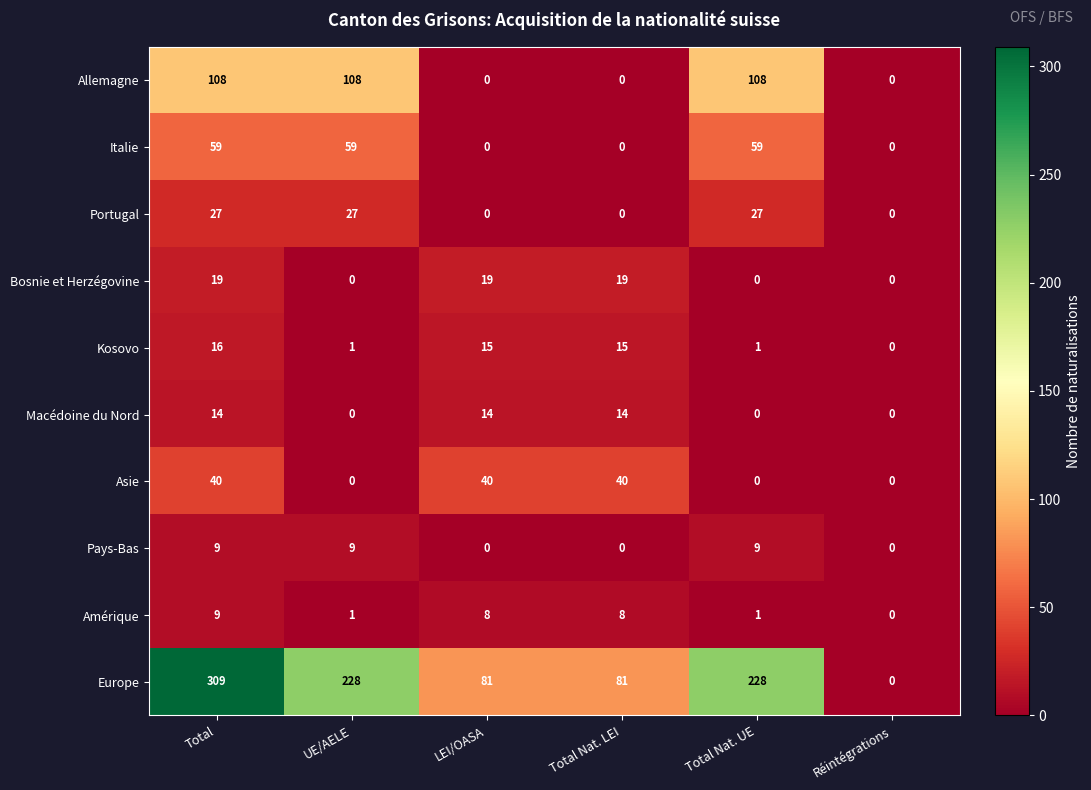

What is the difference between the maximum and second lowest values in the Pays-Bas series?

9